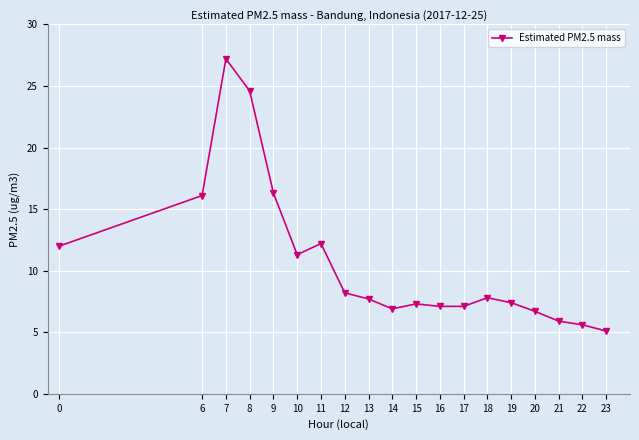

At which category does the chart reach its minimum across all series?

23